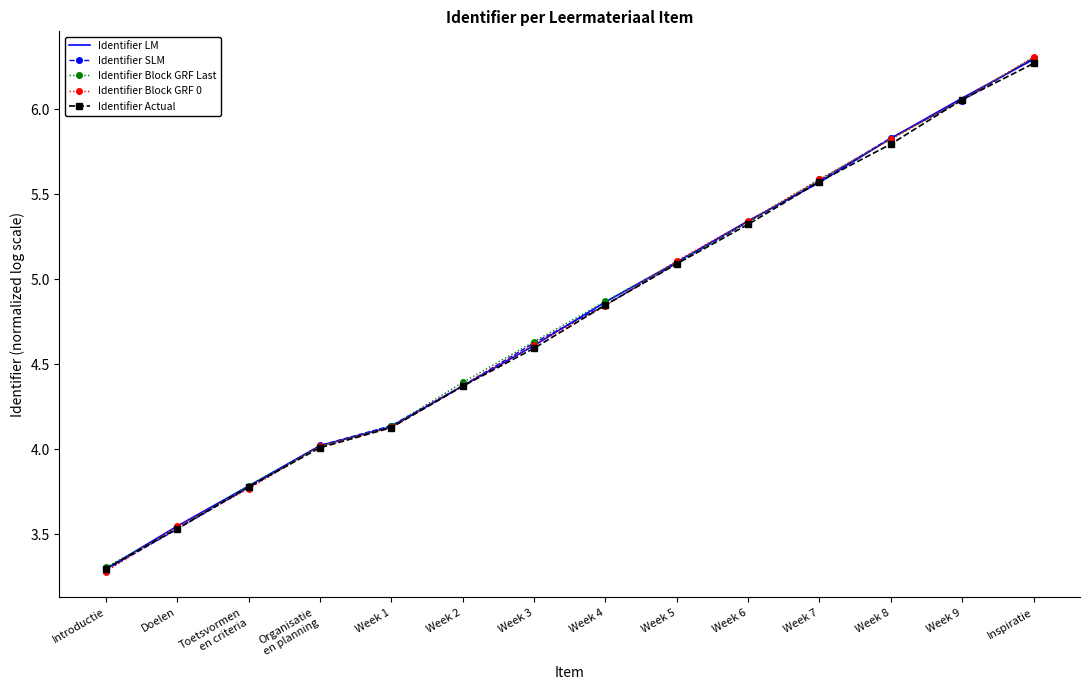

Between Week 1 and Week 7, which series saw the biggest shift?

Identifier Block GRF 0